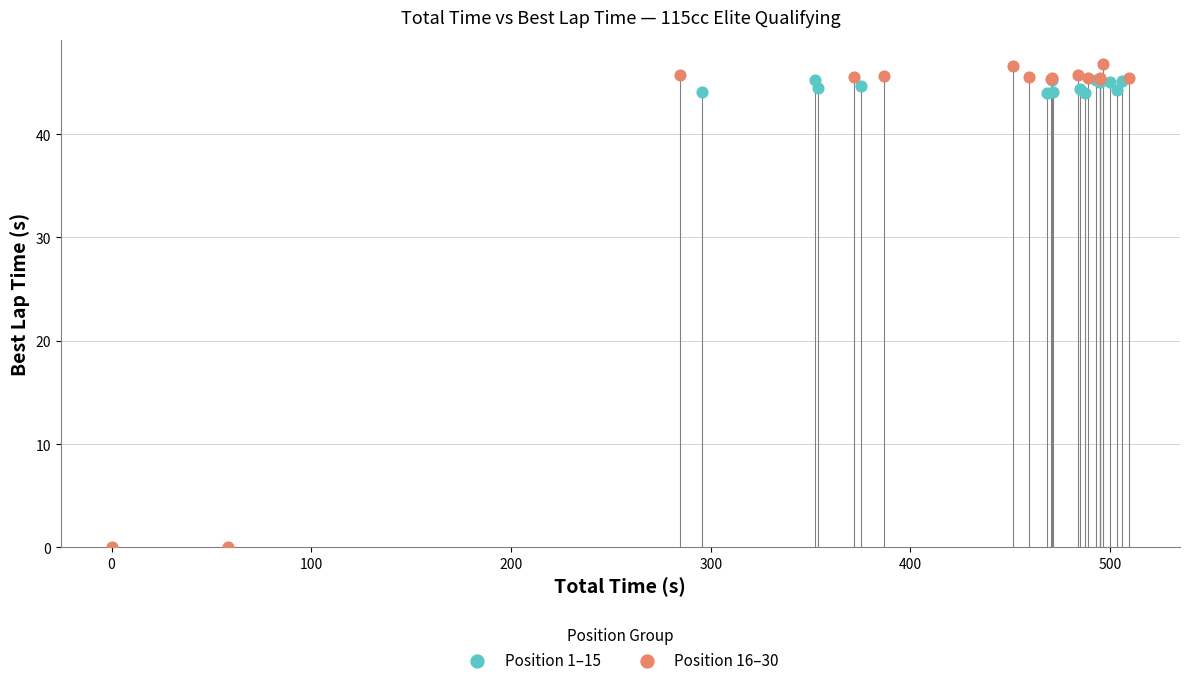

Which series has the largest Y range (max minus min)?

Position 16–30